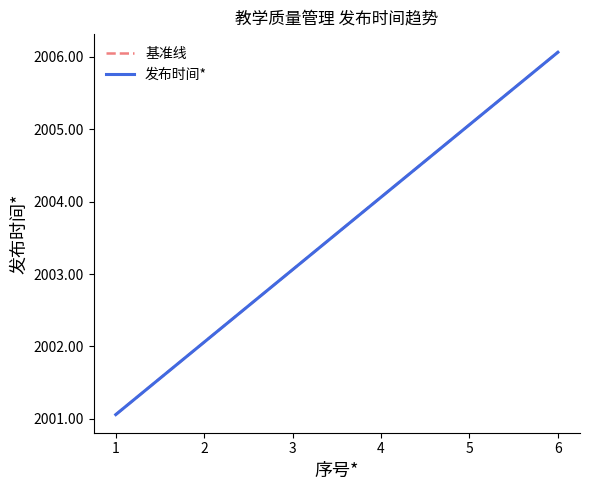

Which category has the lowest value across all series?

1